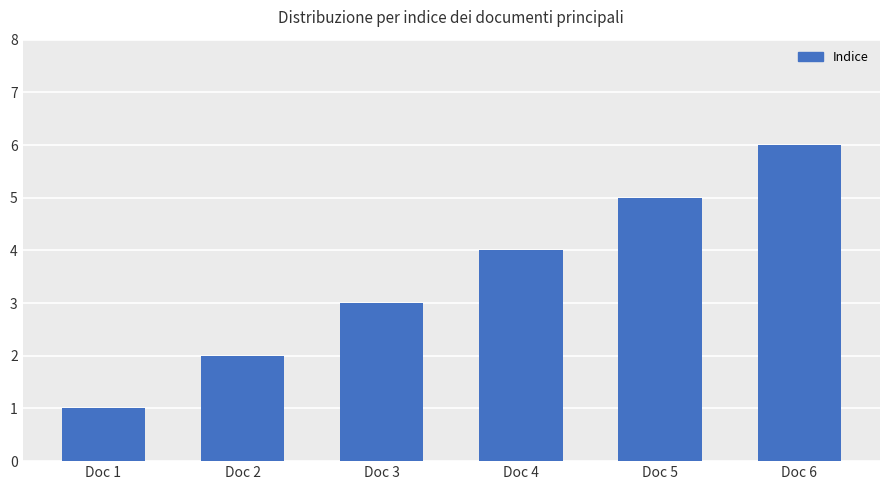

Reading right to left, transcribe all the data shown in this chart.

6	5	4	3	2	1